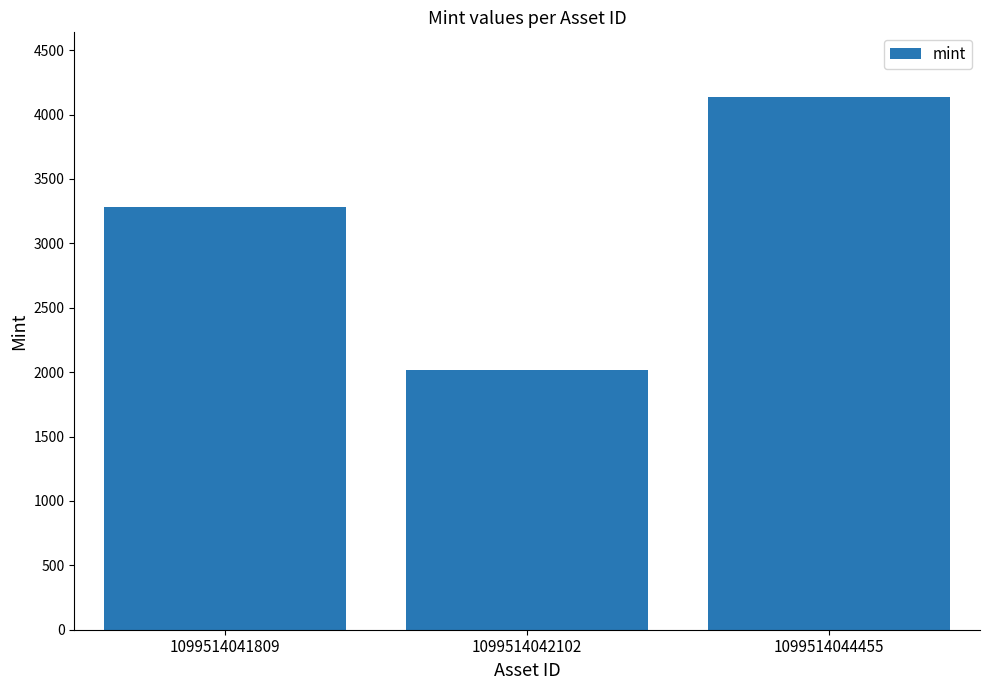

What is the difference between the values at 1099514041809 and 1099514044455?

854